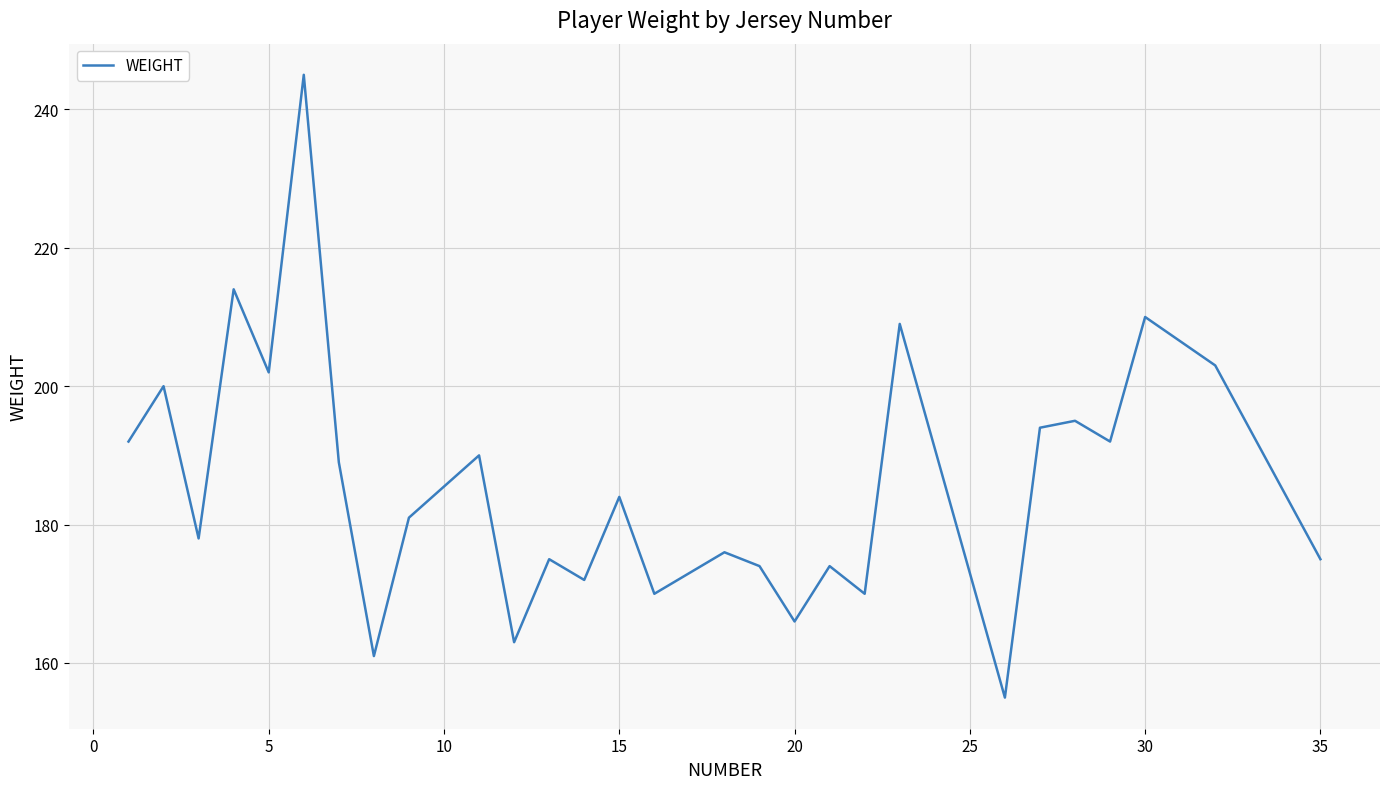

What is the difference between the maximum and minimum values?

90